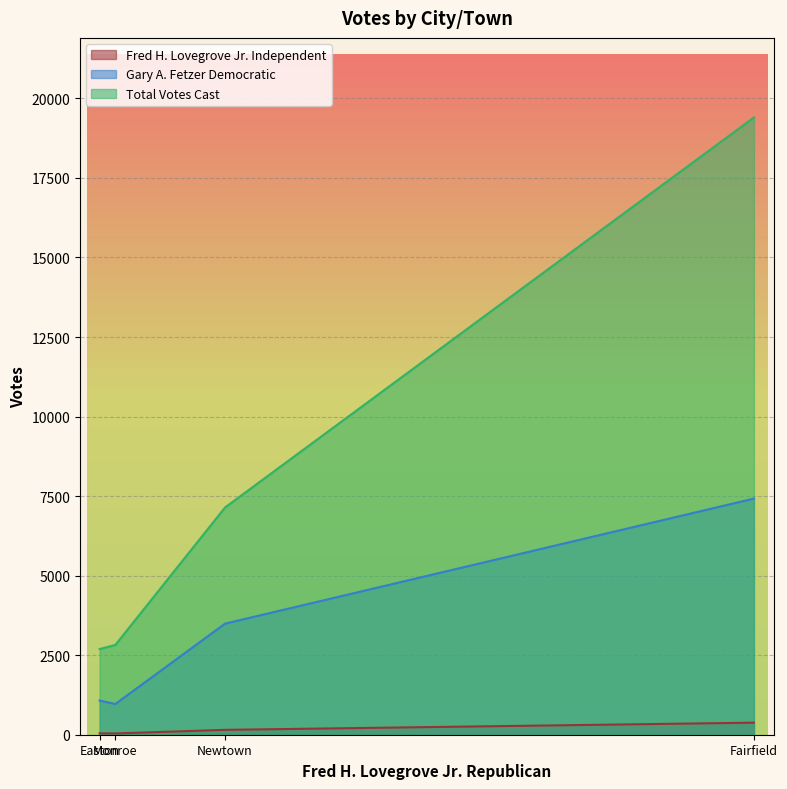

True or false: Total Votes Cast has a value of 1717 at Newtown.

False